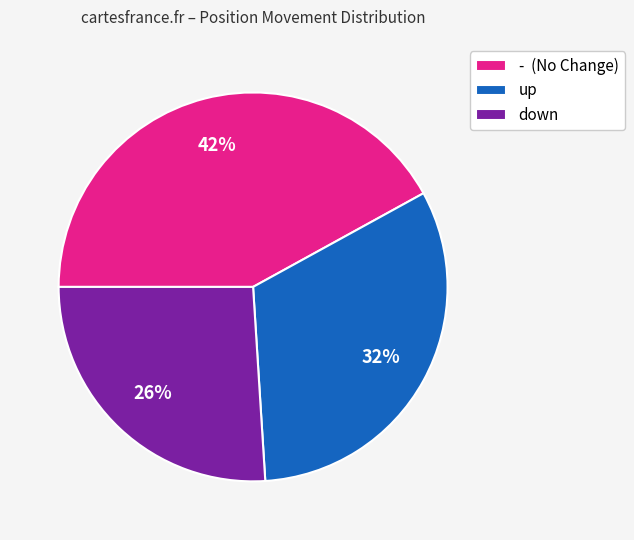

To the nearest percent, what percentage of the pie is -?

42%